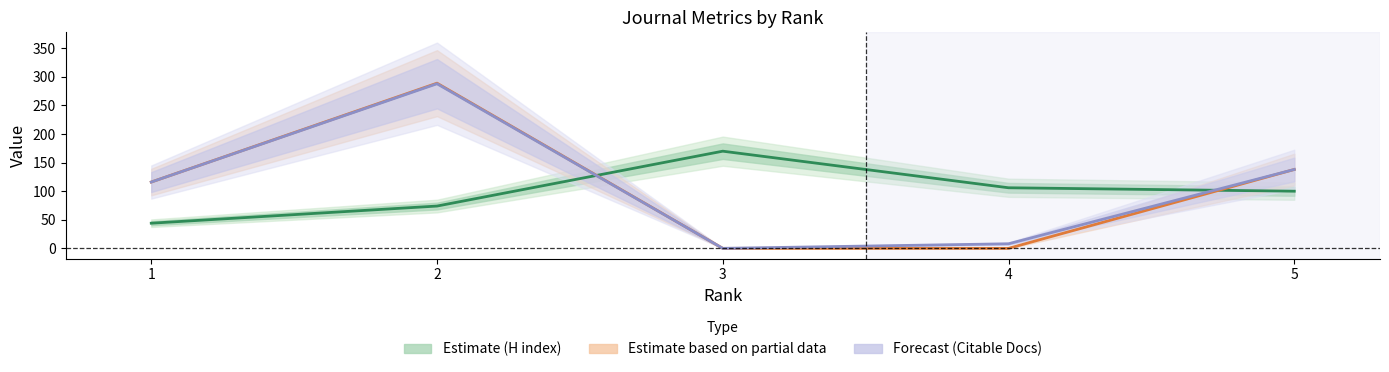

What is the difference between the second highest and minimum values in the Citable Docs. (3years) (Forecast) series?

138